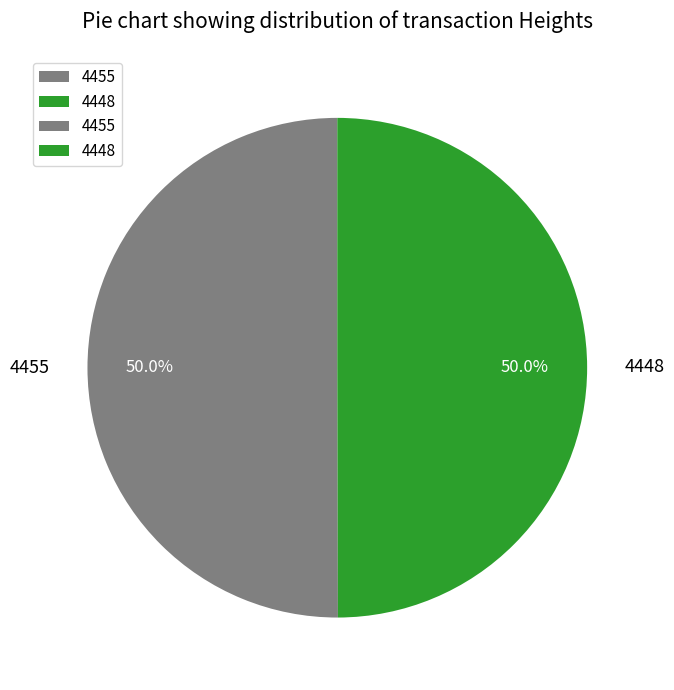

What is the ratio of the value at 4448 to the value at 4455?

1.0